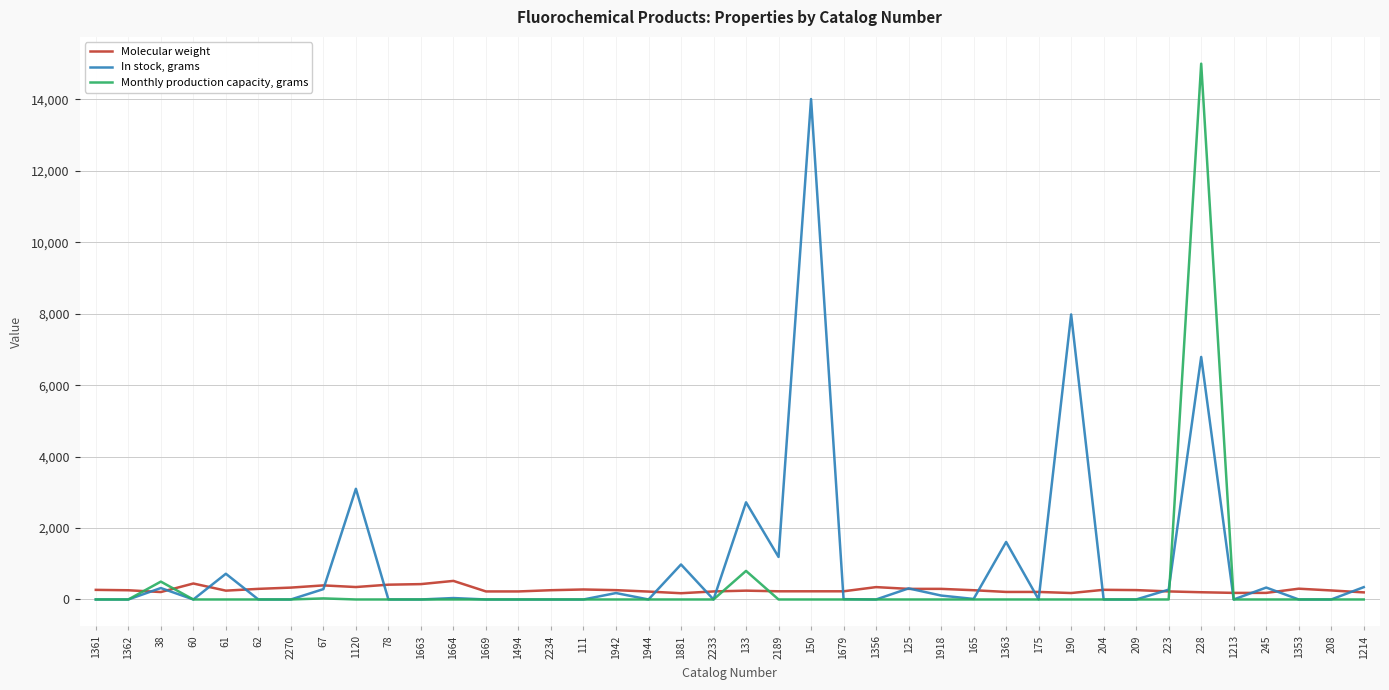

Rank the series by their maximum value, from highest to lowest.

Monthly production capacity, grams, In stock, grams, Molecular weight